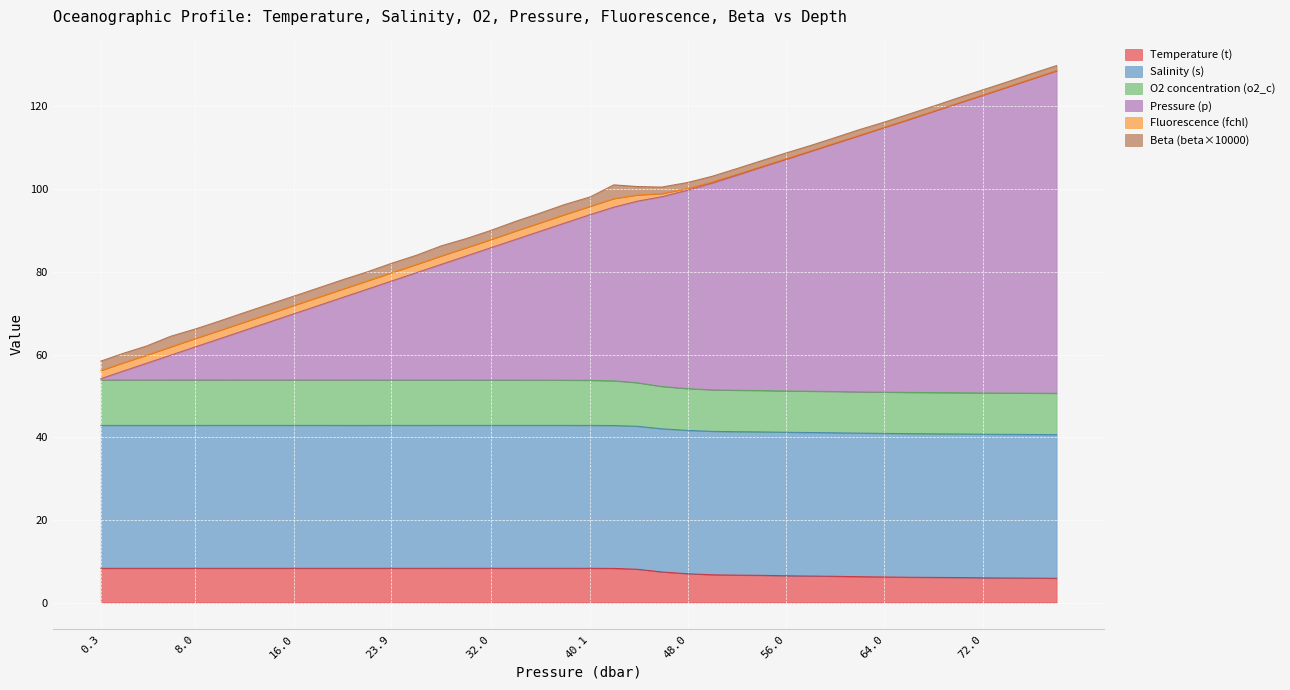

What is the minimum value for Temperature (t)?

5.9